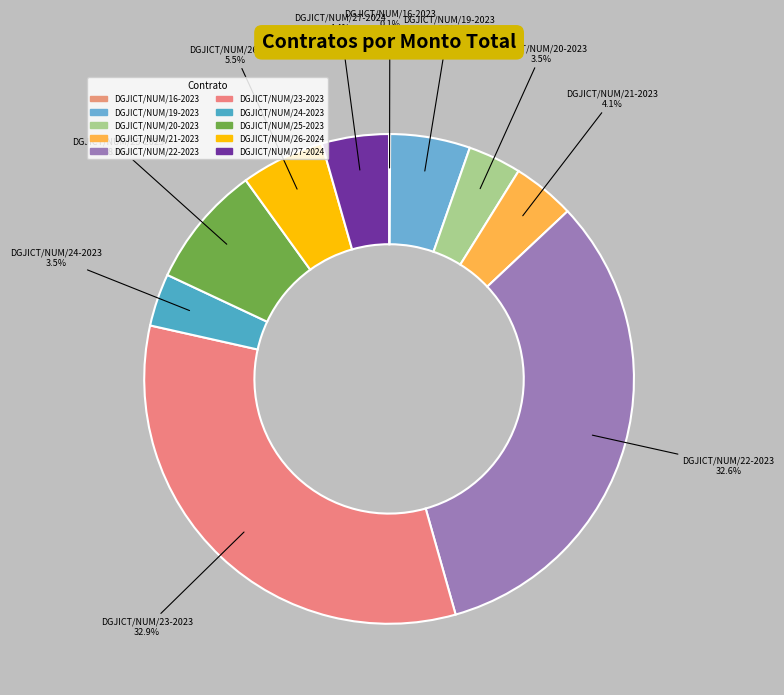

What is the ratio of the value at DGJICT/NUM/26-2024 to the value at DGJICT/NUM/27-2024?

1.2